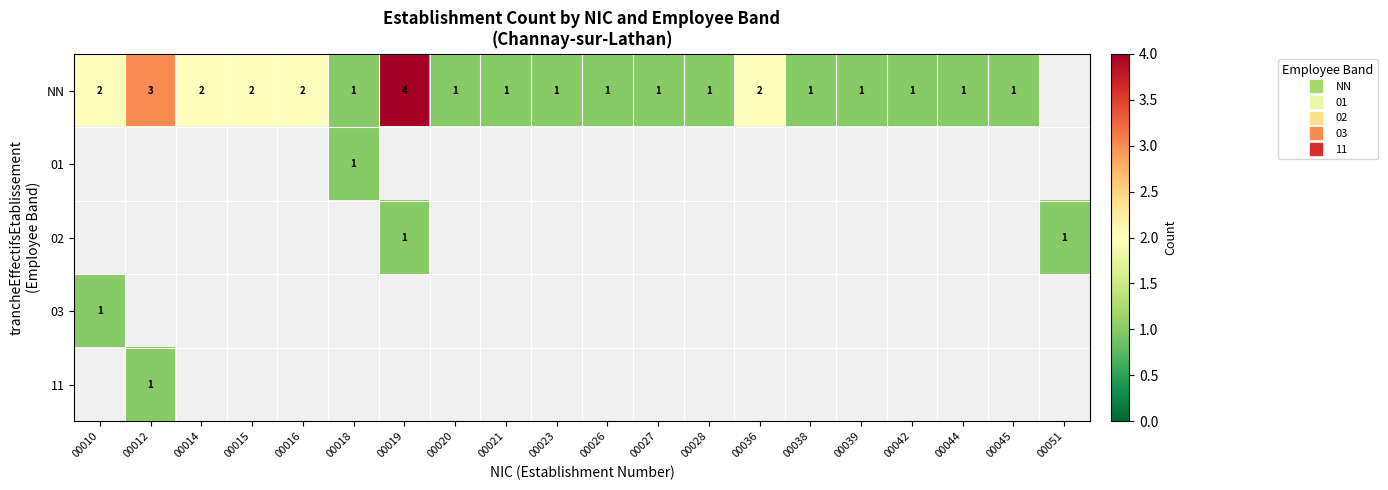

Count the number of data series in this chart.

5